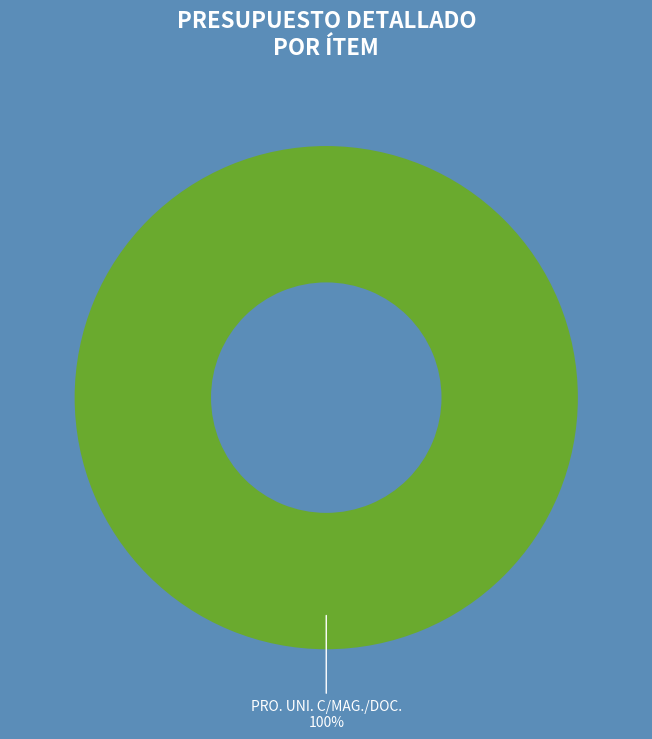

How many segments does this pie chart have?

1